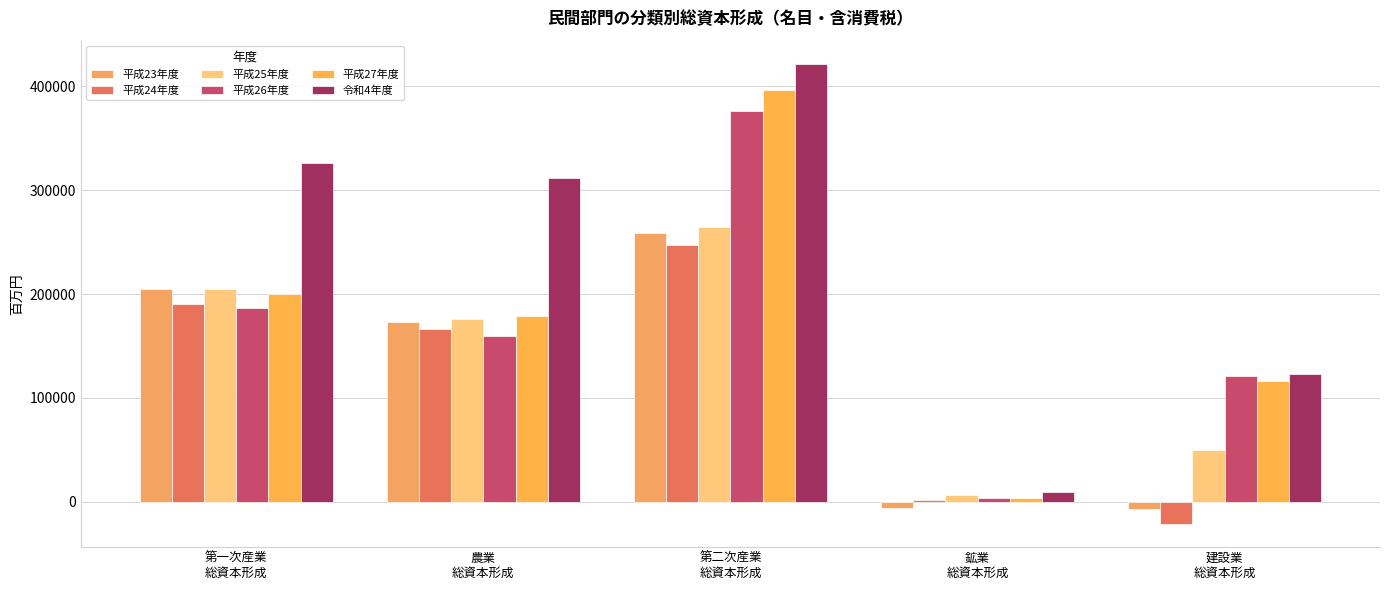

How many bars are there in total?

30